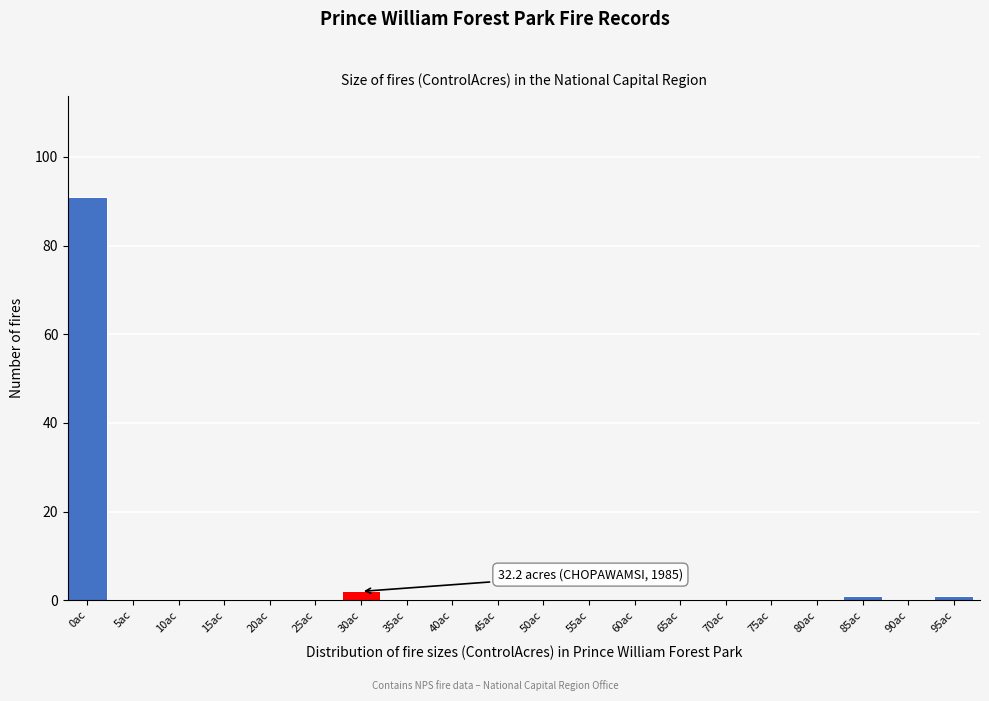

Reading left to right, what are all the values shown in this chart?

0ac=91	5ac=0	10ac=0	15ac=0	20ac=0	25ac=0	30ac=2	35ac=0	40ac=0	45ac=0	50ac=0	55ac=0	60ac=0	65ac=0	70ac=0	75ac=0	80ac=0	85ac=1	90ac=0	95ac=1